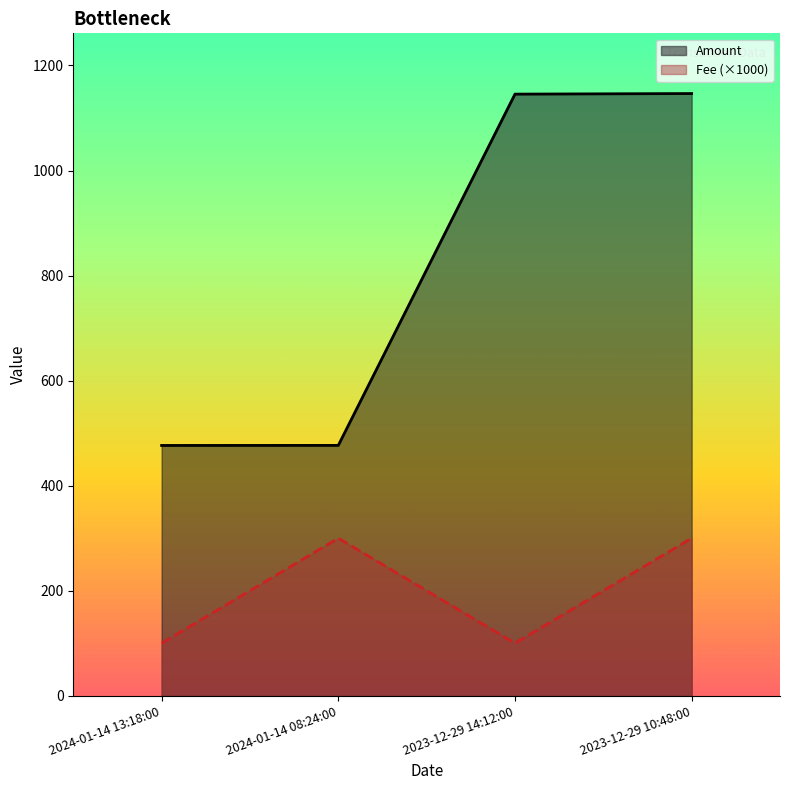

Rank the categories by Fee (×1000) value from highest to lowest.

2024-01-14 08:24:00, 2023-12-29 10:48:00, 2024-01-14 13:18:00, 2023-12-29 14:12:00